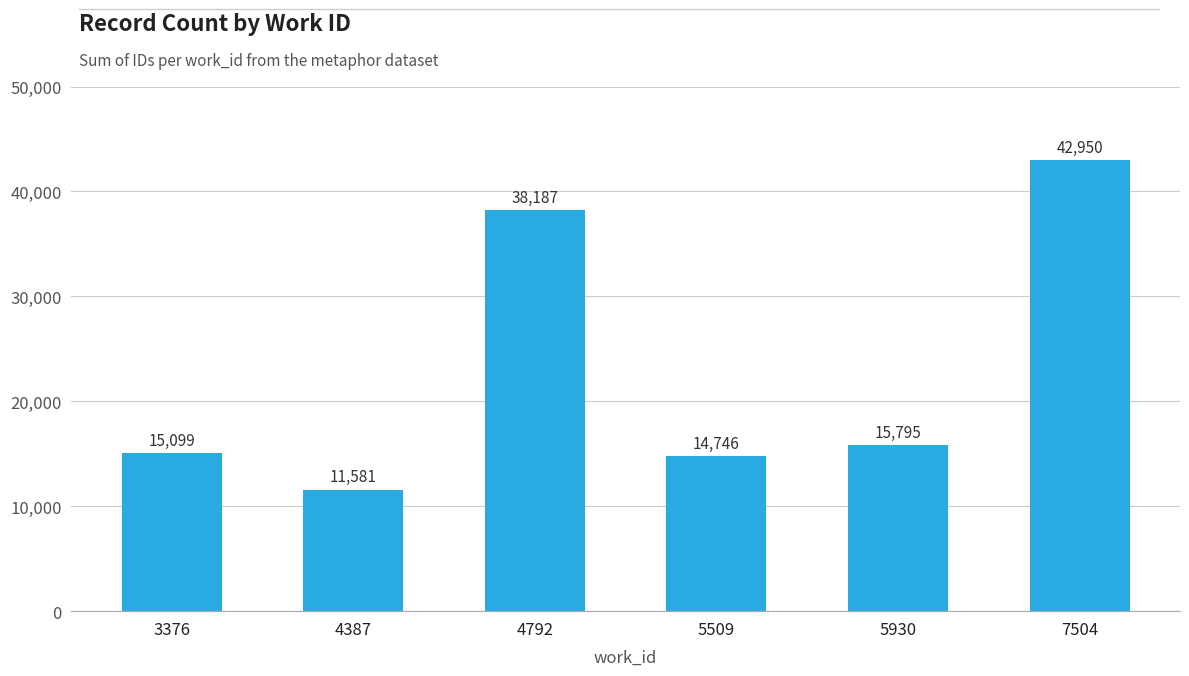

Reading left to right, what are all the values shown in this chart?

3376=15099	4387=11581	4792=38187	5509=14746	5930=15795	7504=42950